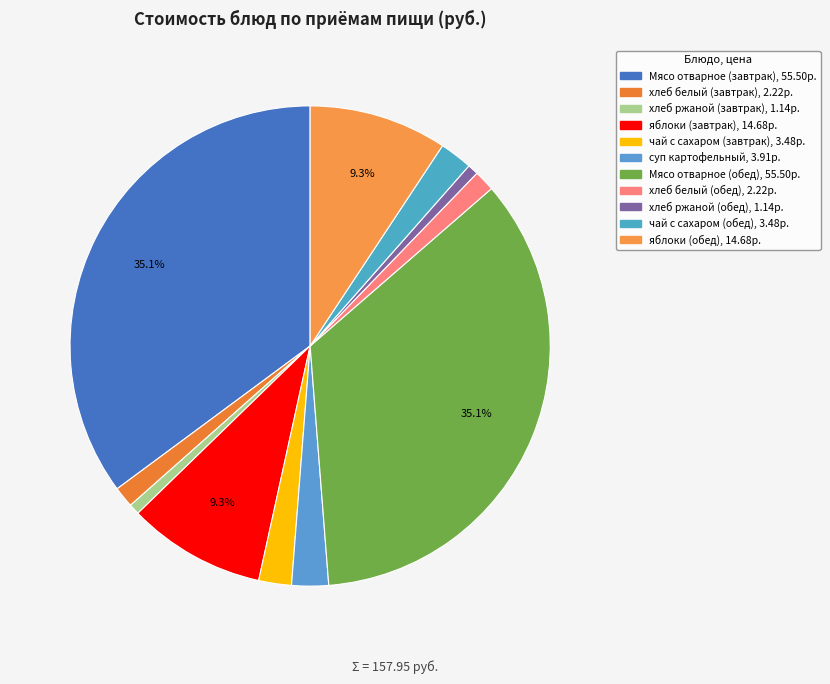

How many slices are in this pie chart?

11